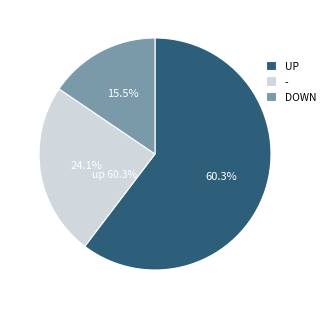

Is it true that - is 16% of the pie?

False